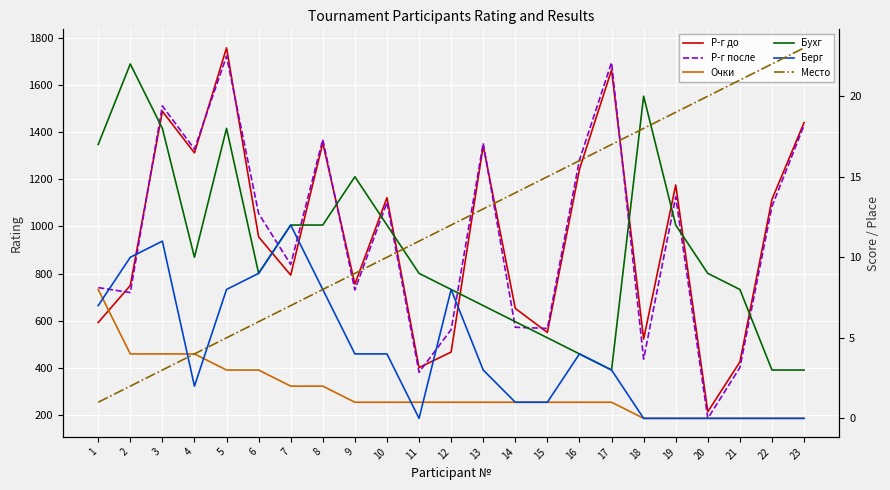

How many times do Место and Бухг cross each other?

3